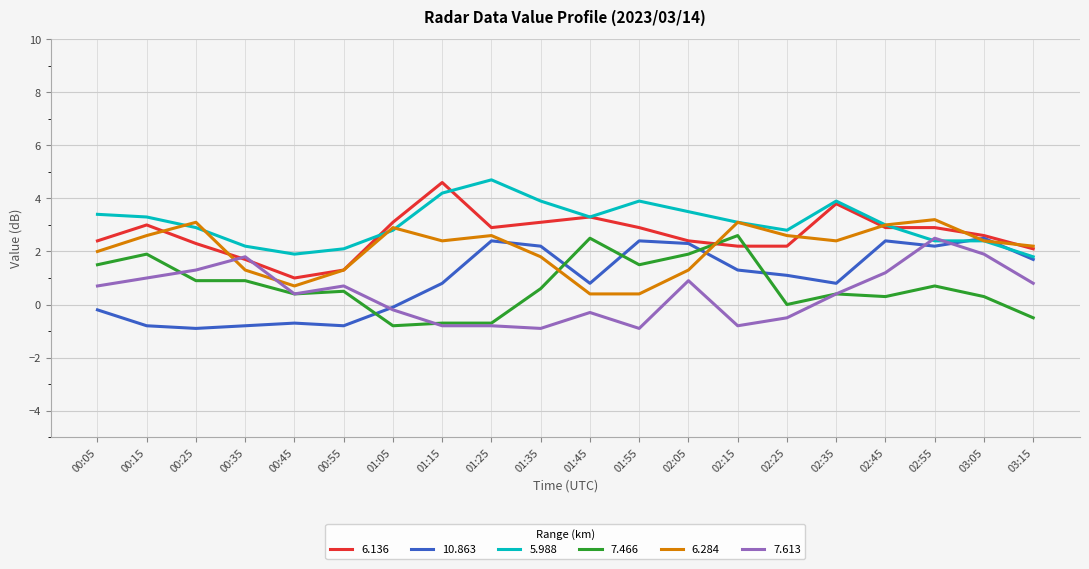

What is the minimum value for 7.613?

-0.9